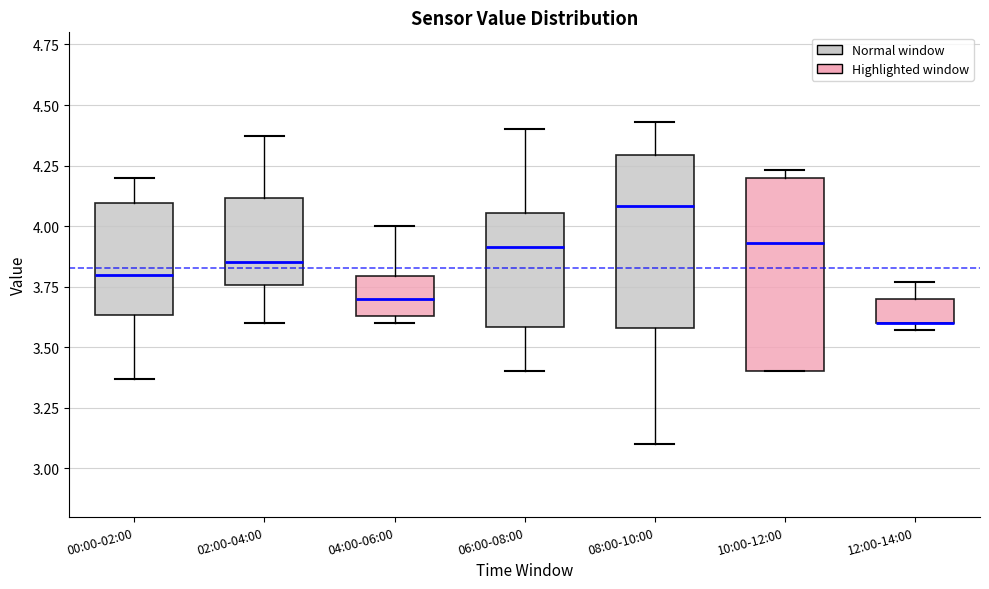

Reading left to right, read every box against the y-axis: the position of its median line, the range the box covers, and the ends of its whiskers. The values are not printed on the chart, so give them approximately, as read against the axis.

00:00-02:00: median 3.80, box 3.65 to 4.10, whiskers 3.35 to 4.20
02:00-04:00: median 3.85, box 3.75 to 4.10, whiskers 3.60 to 4.35
04:00-06:00: median 3.70, box 3.65 to 3.80, whiskers 3.60 to 4.00
06:00-08:00: median 3.90, box 3.60 to 4.05, whiskers 3.40 to 4.40
08:00-10:00: median 4.10, box 3.60 to 4.30, whiskers 3.10 to 4.45
10:00-12:00: median 3.95, box 3.40 to 4.20, whiskers 3.40 to 4.25
12:00-14:00: median 3.60 (drawn on the box's lower edge), box 3.60 to 3.70, whiskers 3.55 to 3.75